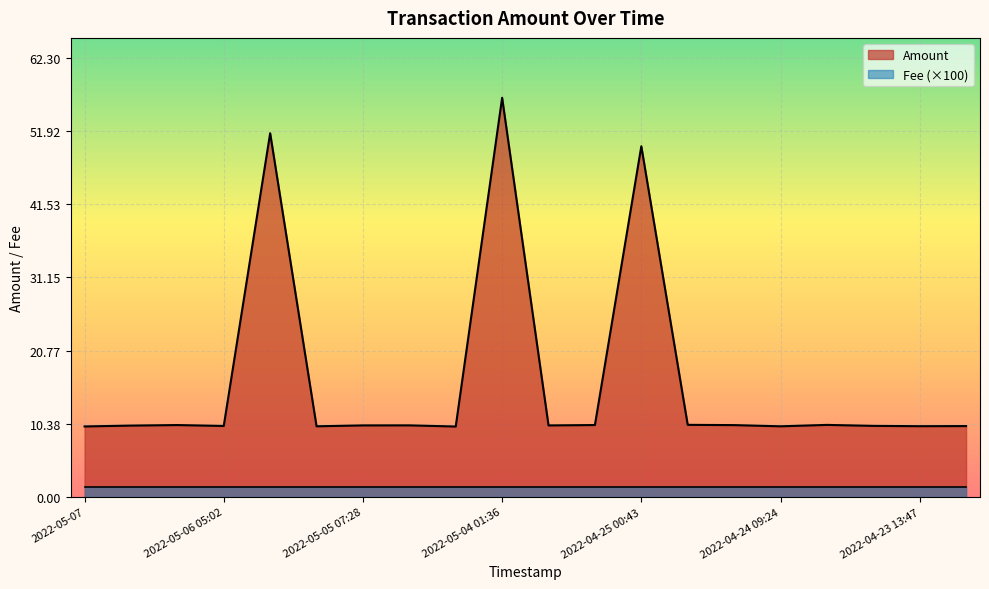

List the labels in order of value, smallest first.

2022-05-04 11:08, 2022-05-07, 2022-04-24 09:24, 2022-05-05 12:59, 2022-04-23 13:47, 2022-04-23 04:02, 2022-05-06 05:02, 2022-04-23 21:02, 2022-05-06 20:12, 2022-04-26, 2022-05-05 07:28, 2022-05-04 20:57, 2022-04-24 17:37, 2022-05-06 11:54, 2022-04-25 15:39, 2022-04-24 02:19, 2022-04-25 00:34, 2022-04-25 00:43, 2022-05-05 14:36, 2022-05-04 01:36